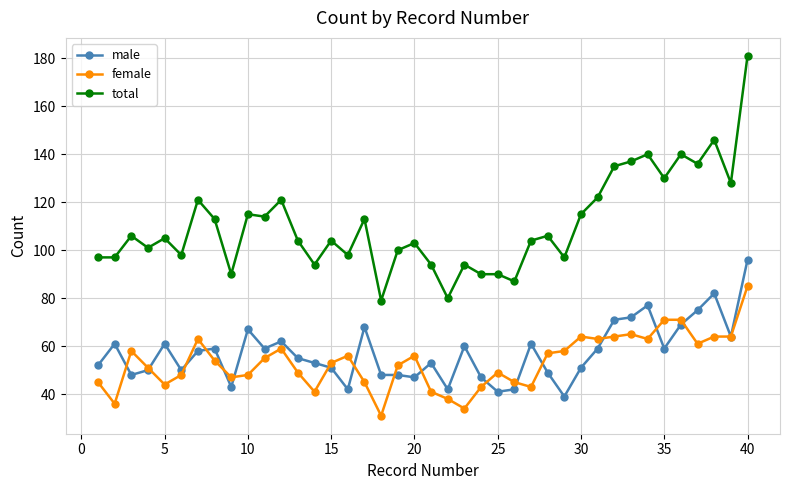

List the series in order of their peak value, lowest first.

female, male, total